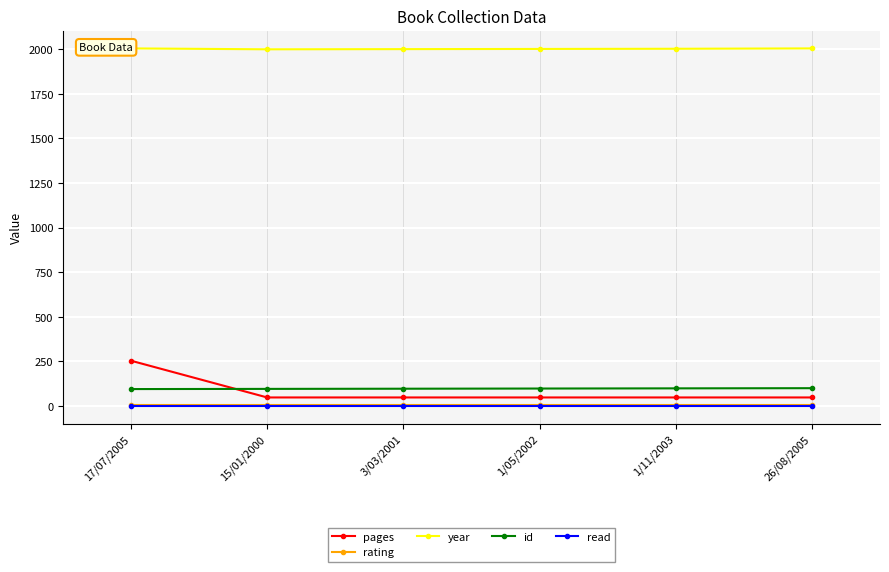

What is the sum of the id values at 17/07/2005 and 3/03/2001?

192